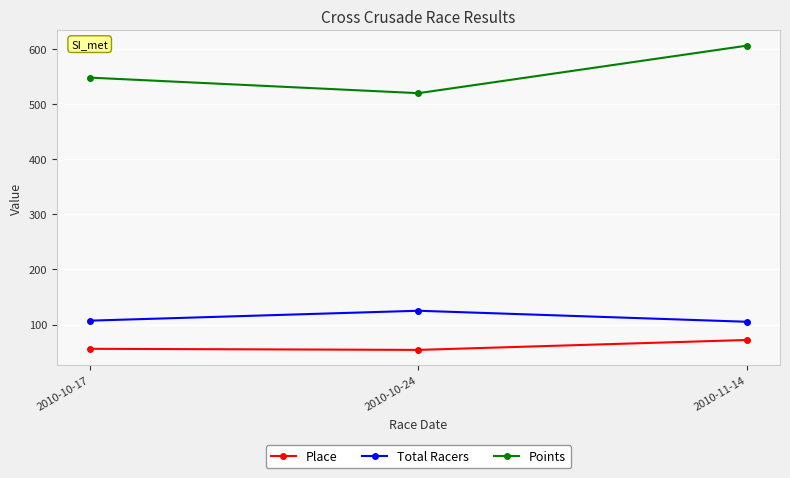

What is the difference between the maximum and minimum values in the Total Racers series?

20.0